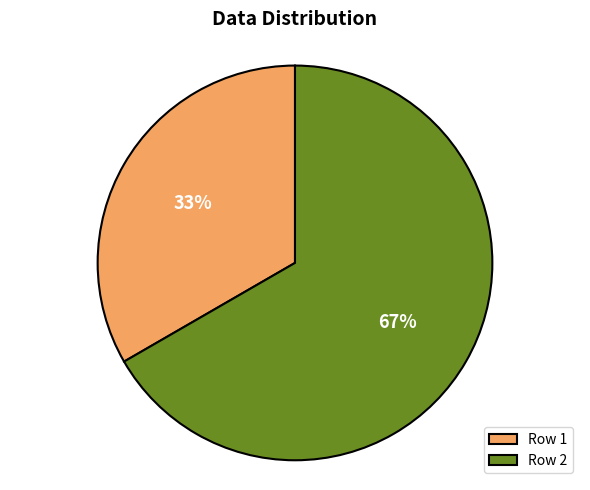

What percentage is the Row 2 slice, to the nearest percent?

67%